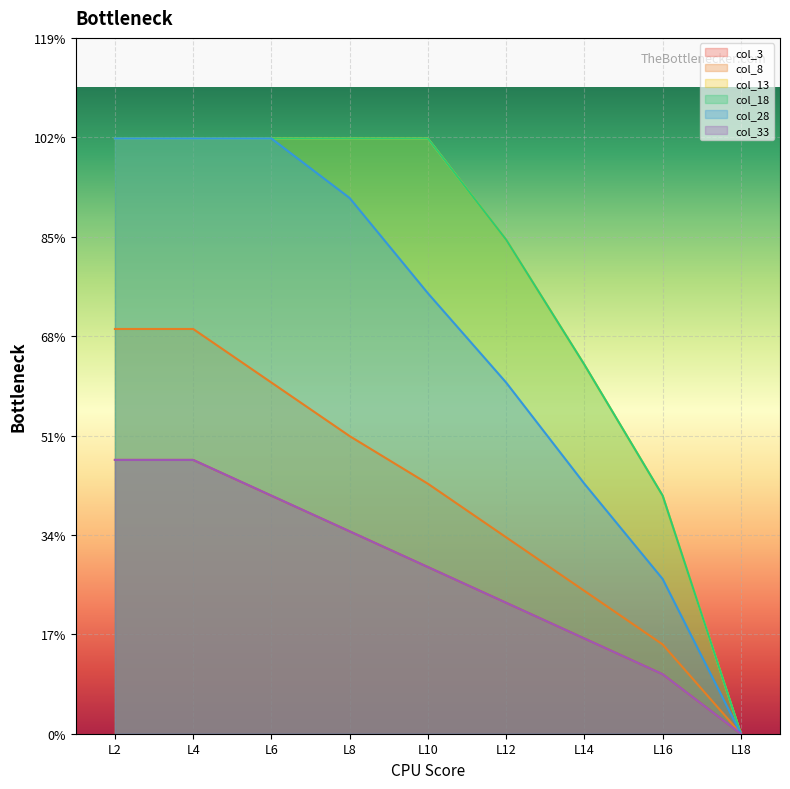

Which category has the lowest value in the col_3 series?

L18